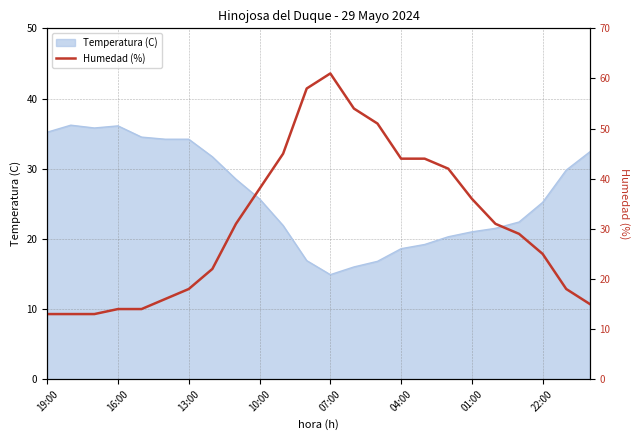

Which category has the lowest value in the Temperatura (C) series?

07:00